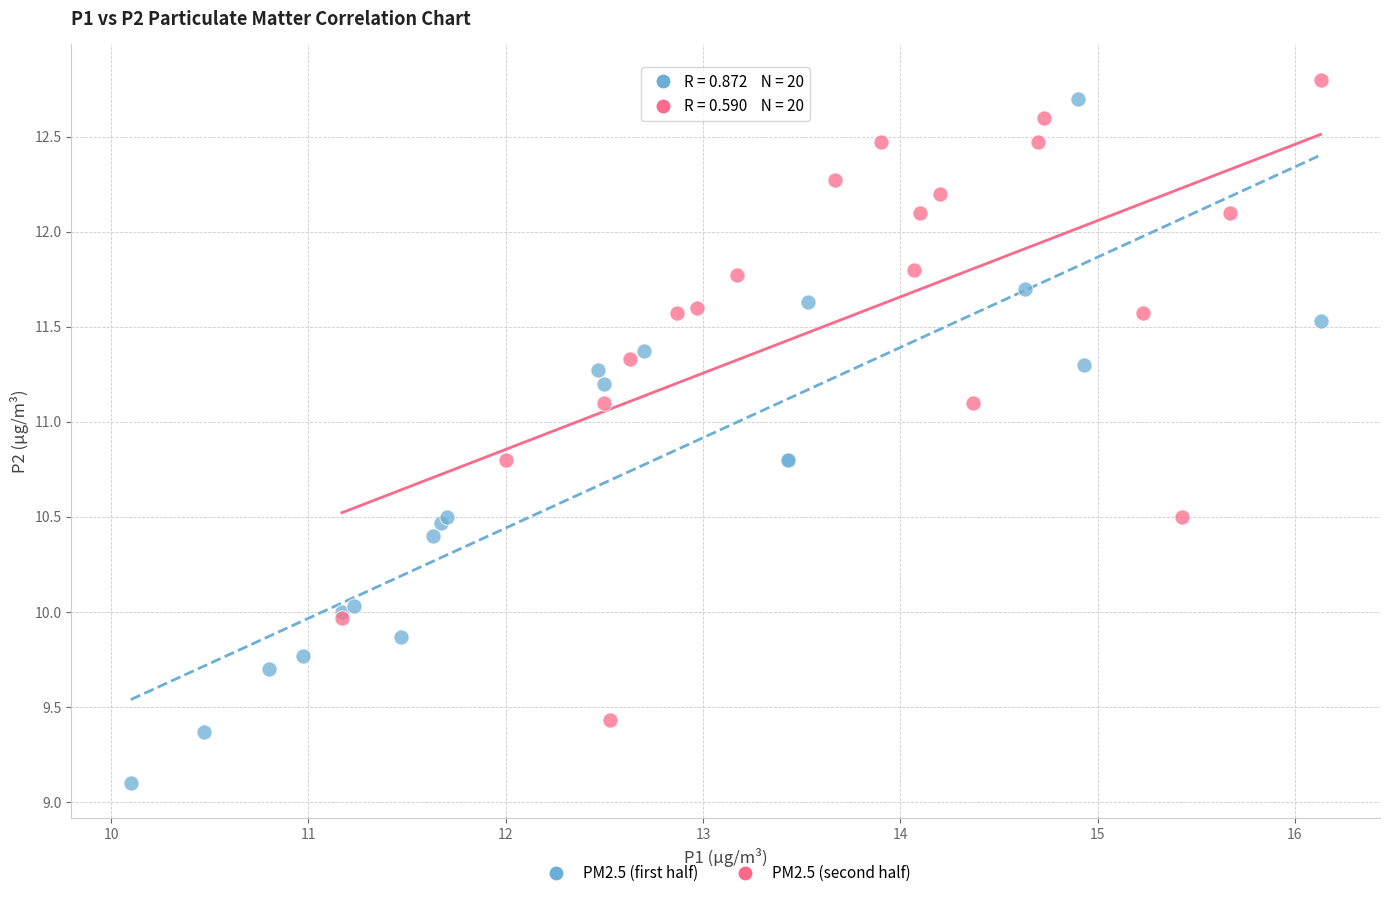

Which series contains the lowest Y value?

PM2.5 (first half)